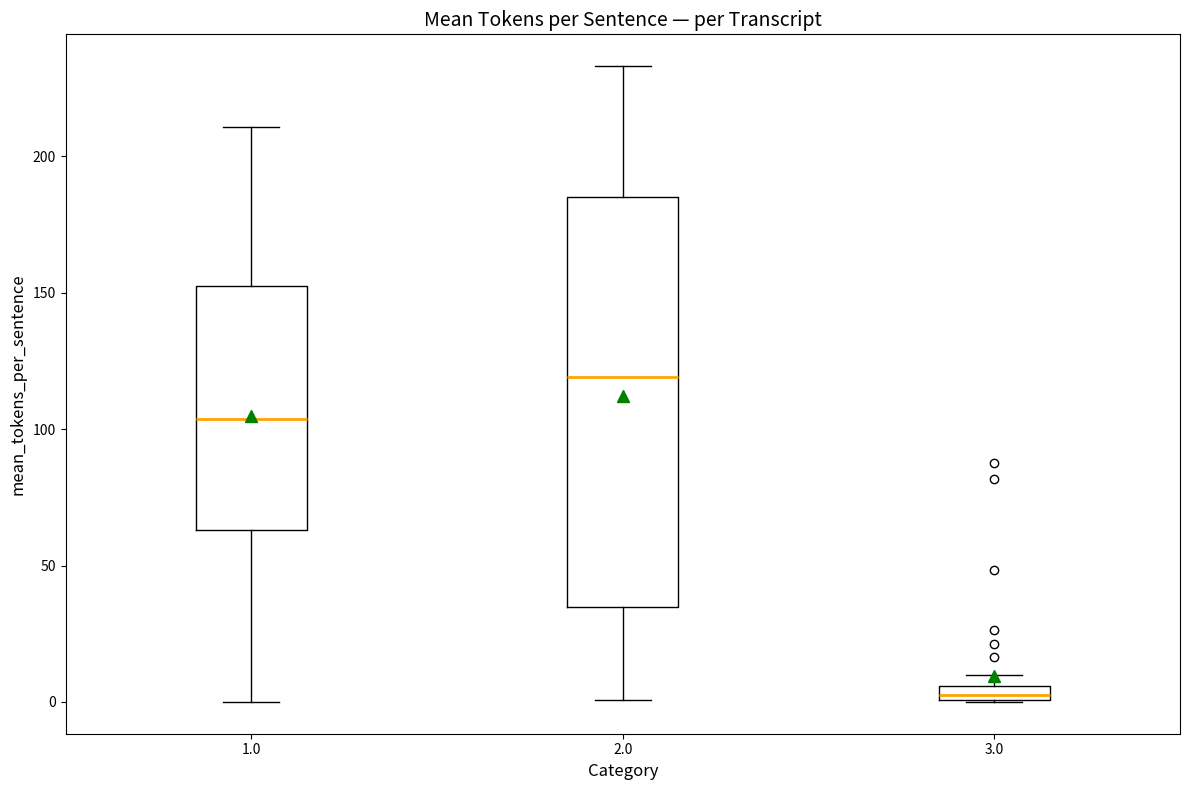

Where does the median line of the box at x = 1.0 sit on the y-axis? The values are not printed on the chart, so give them approximately, as read against the axis.

105